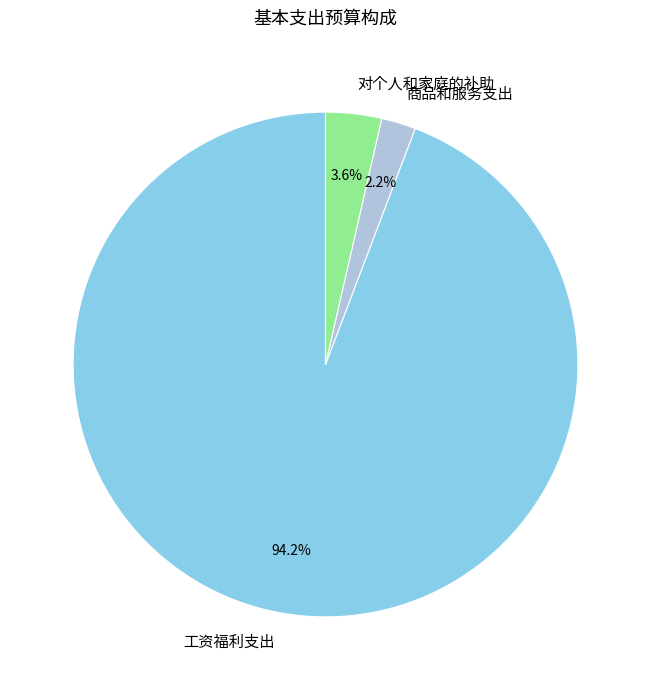

What portion of the pie excludes 对个人和家庭的补助?

96.4%